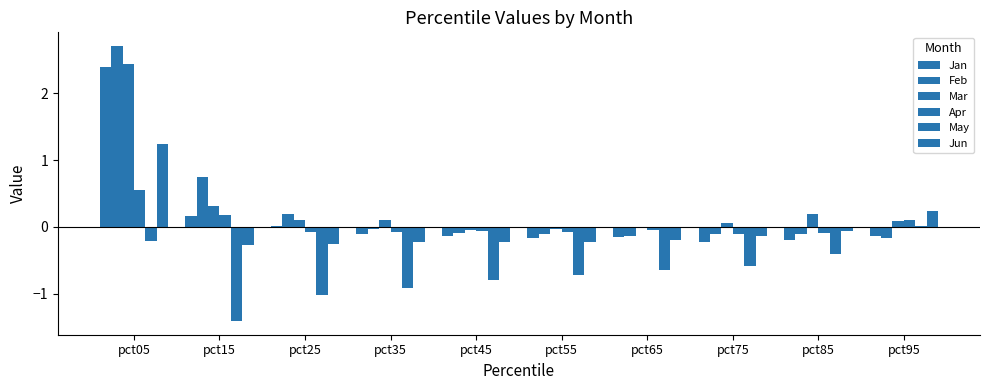

How many groups of bars are there?

10